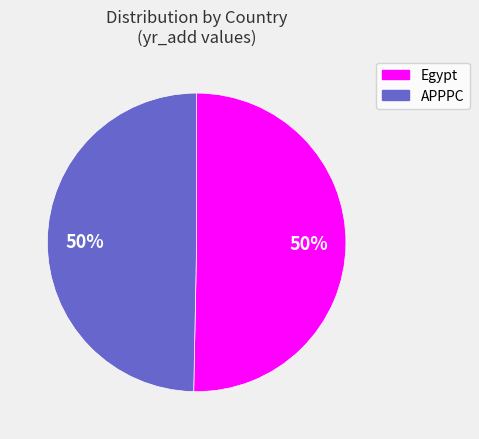

What is the ratio of the value at Egypt to the value at APPPC?

1.0